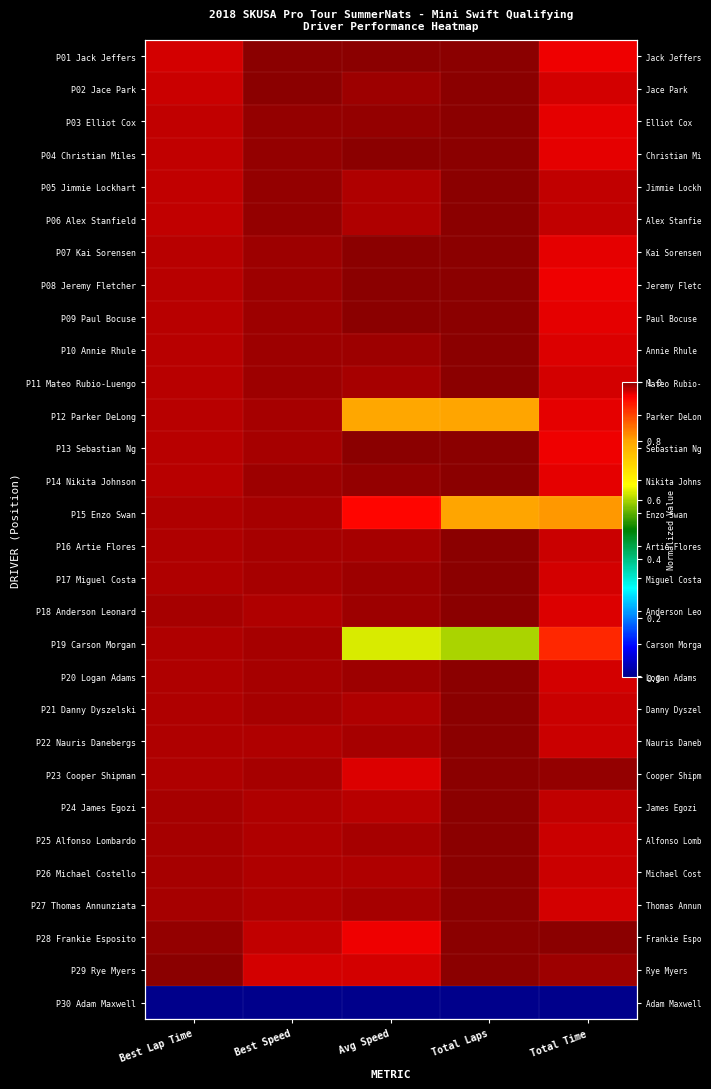

What is the maximum value shown in the chart?

1.0